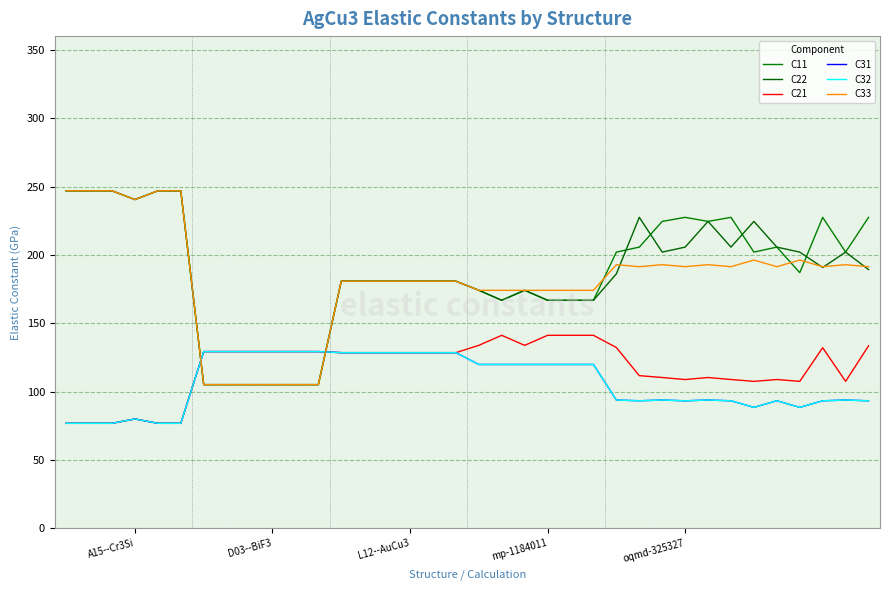

At how many categories does at least one series exceed 90?

36